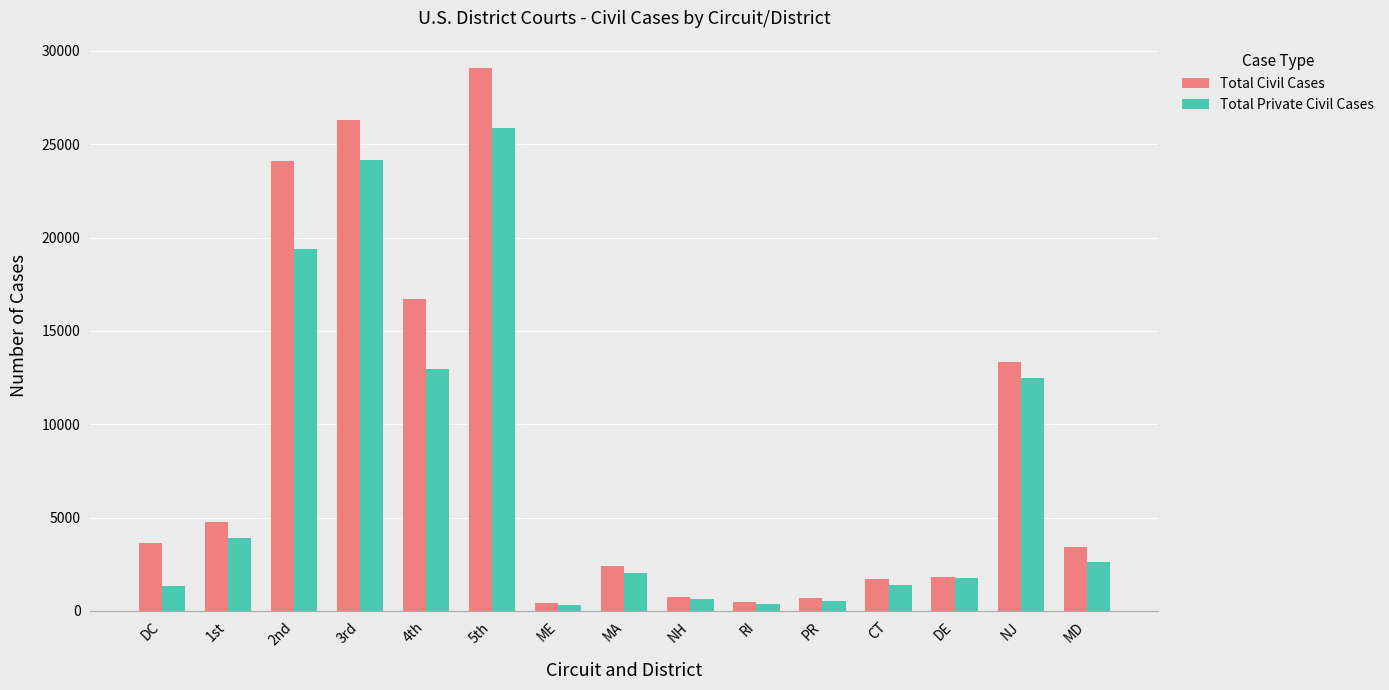

What is the approximate value of Total Civil Cases at 5th?

29094